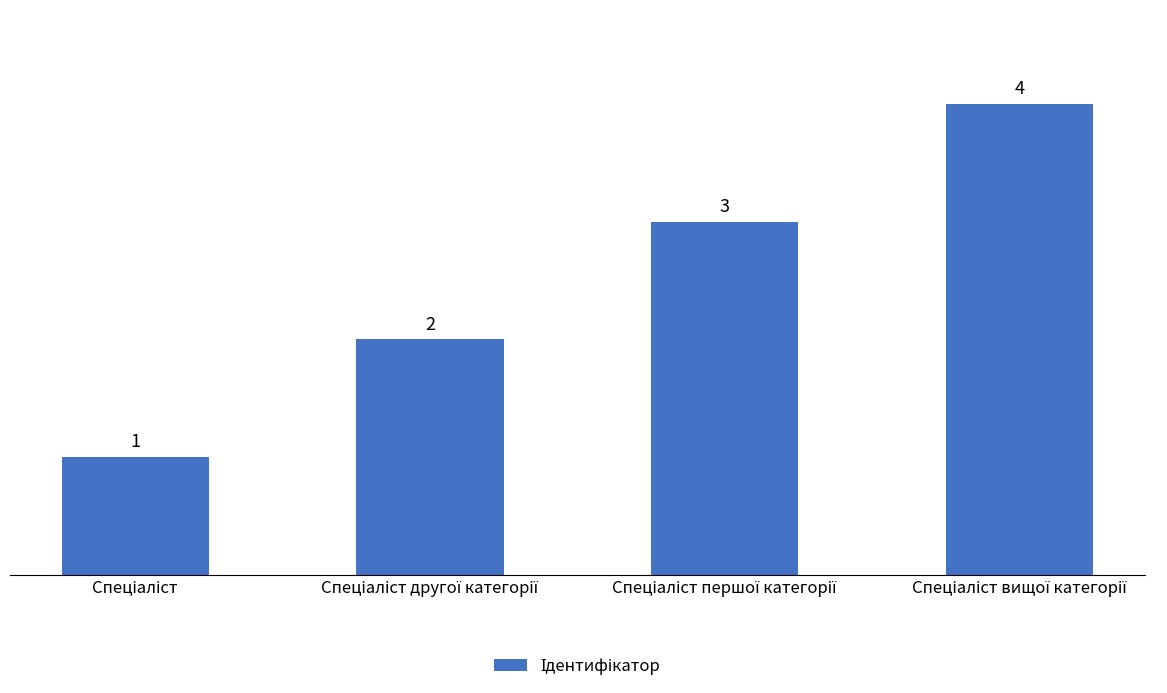

What is the maximum value shown in the chart?

4